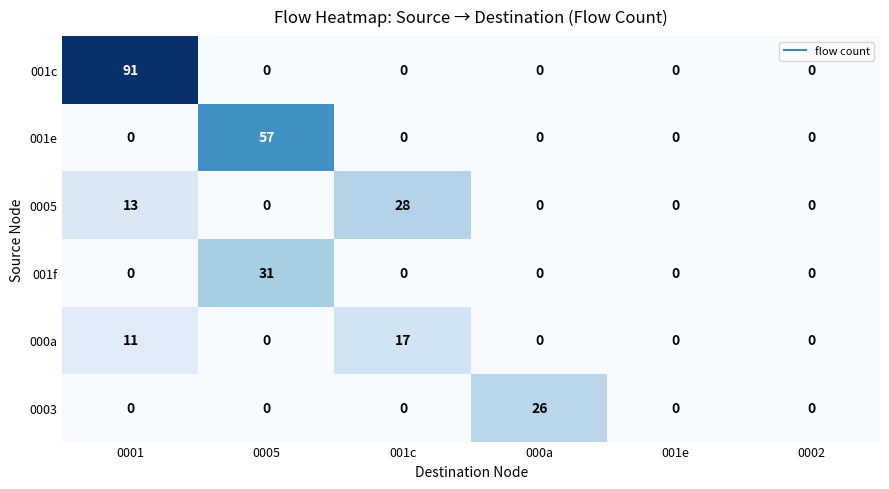

The 000a series shows -10 at 000a. True or false?

False